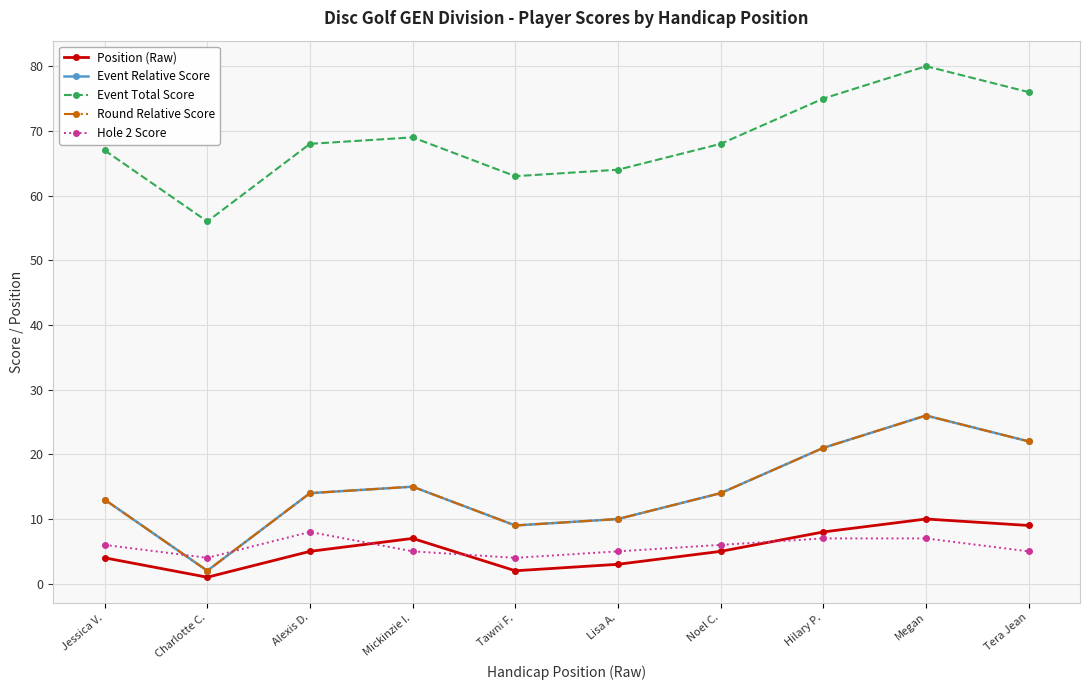

Does the chart have visible grid lines?

Yes